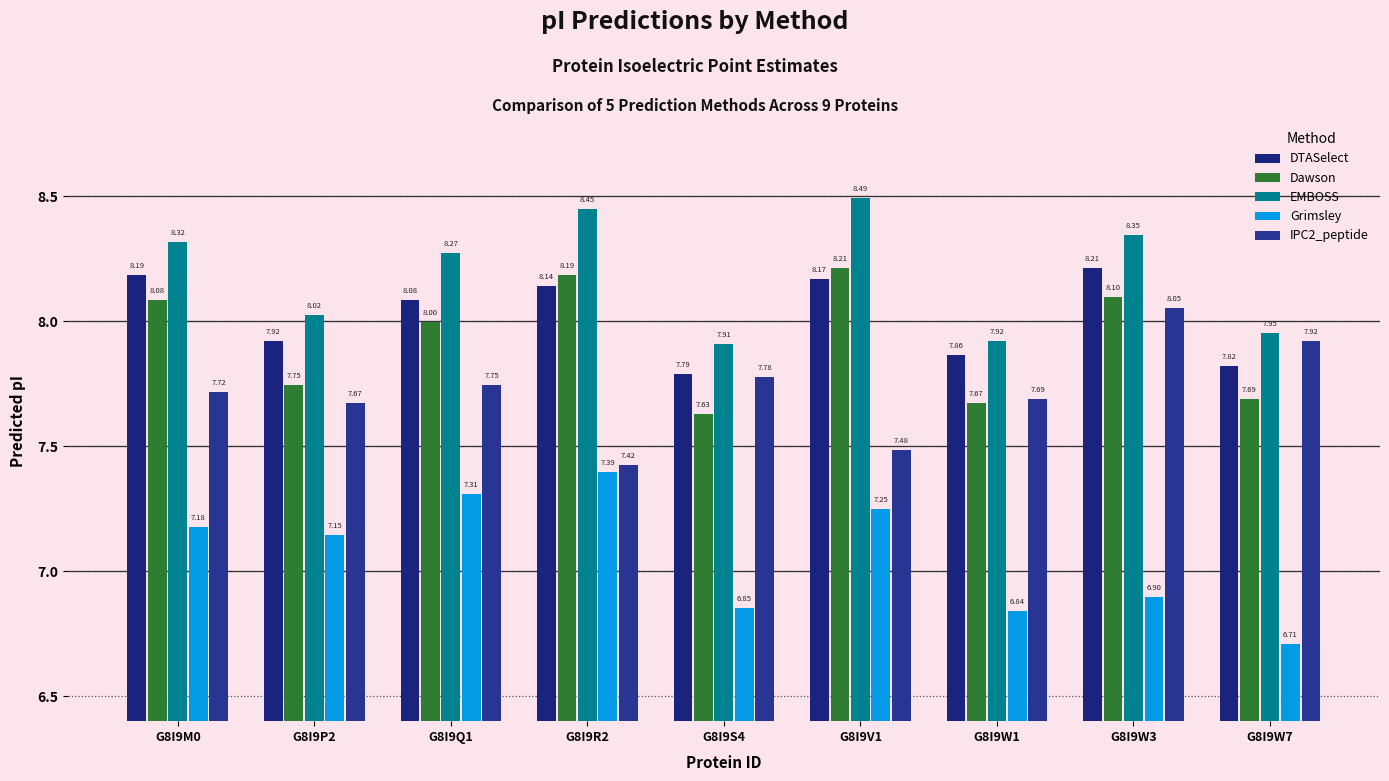

What is the approximate value of Dawson at G8I9P2?

7.7